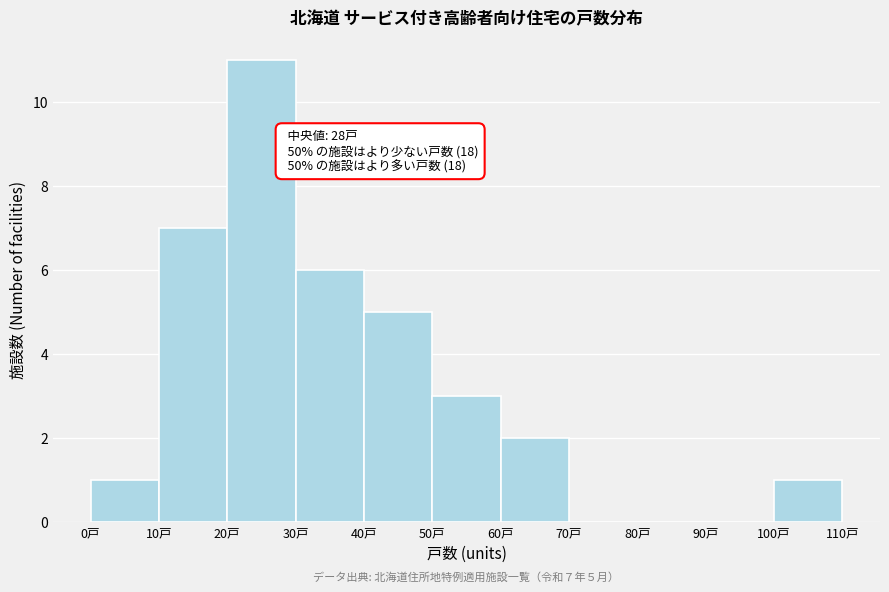

Which range on the x-axis has the tallest bar?

20 to 30